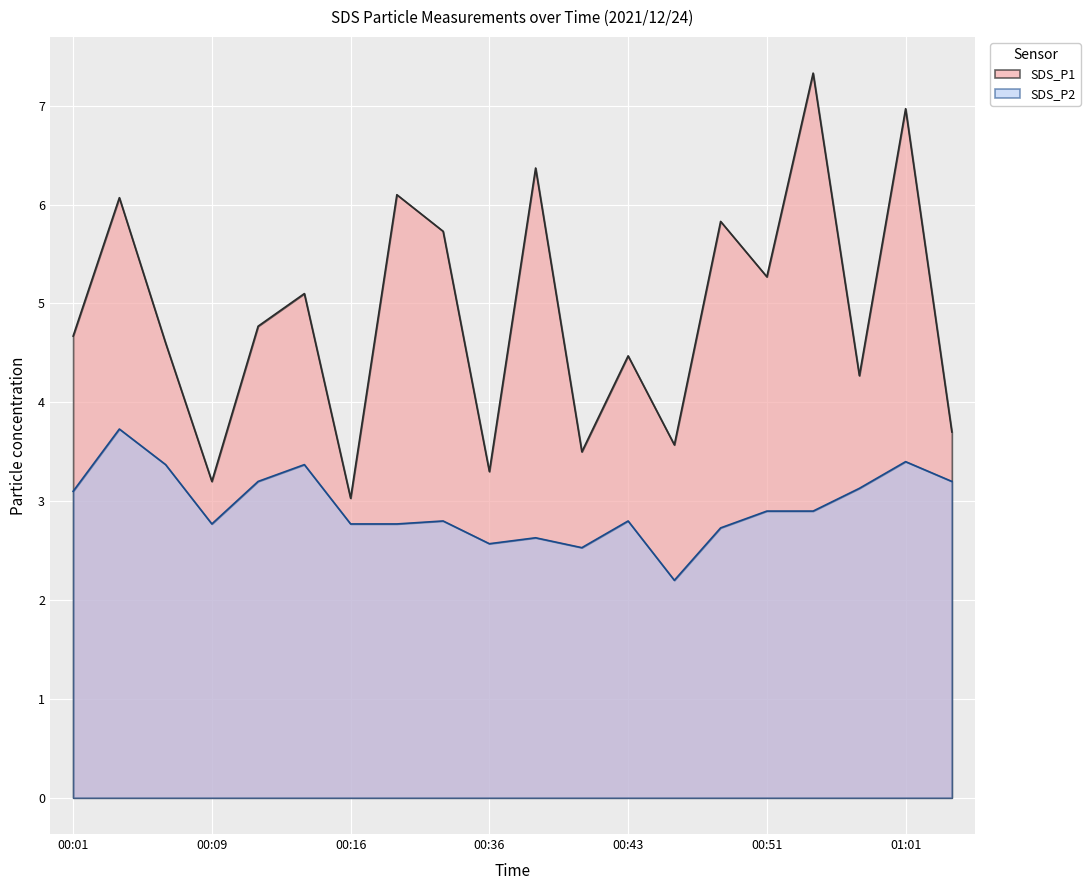

Which has a higher value, 00:38 or 00:04?

00:38